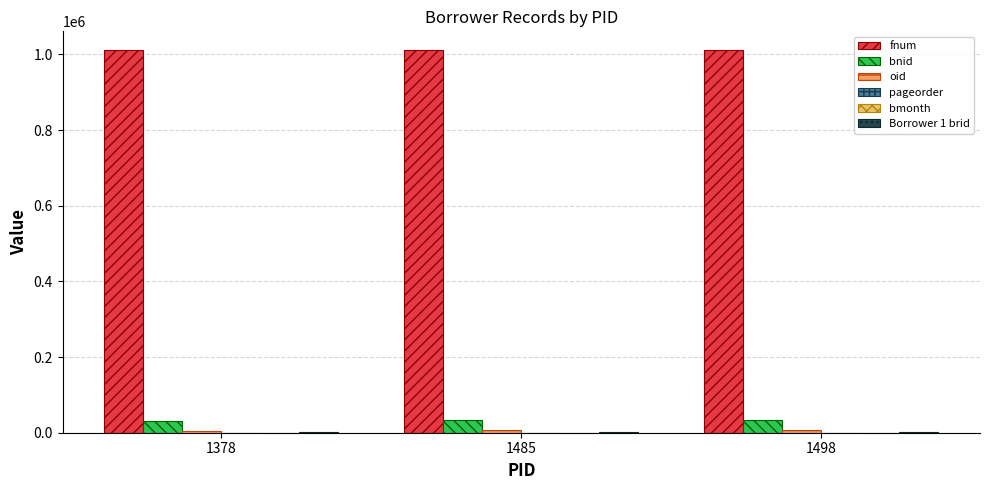

Where is pageorder nearest to the value 30?

1498